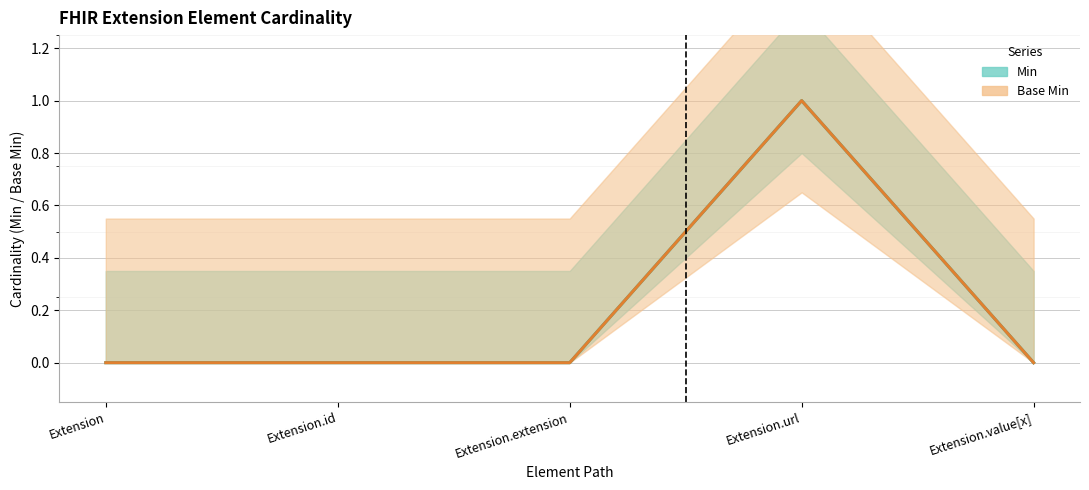

The Min series shows 0 at Extension.value[x]. True or false?

True